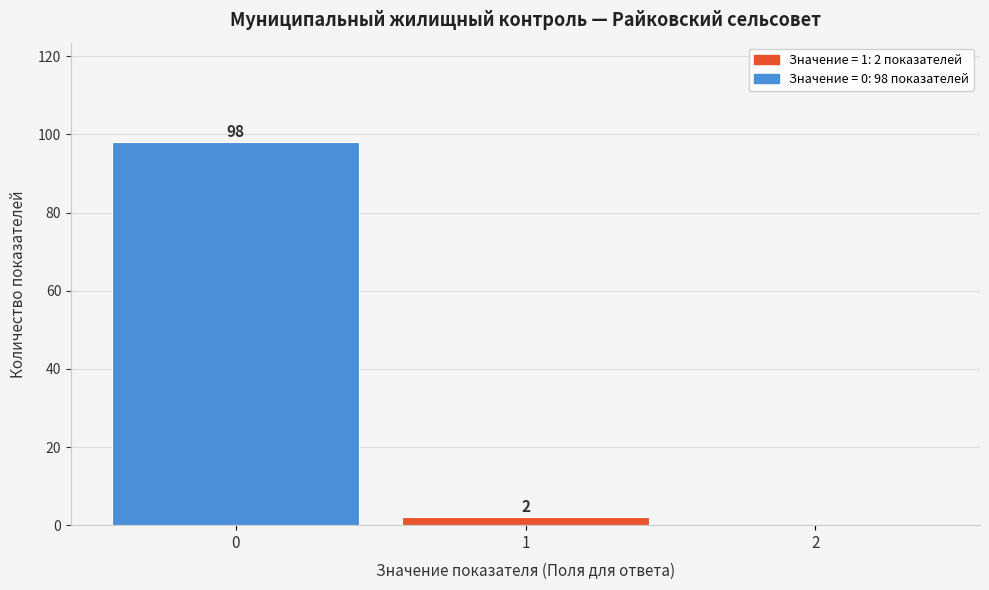

Reading left to right, extract all data points from this chart.

0=98	1=2	2=0